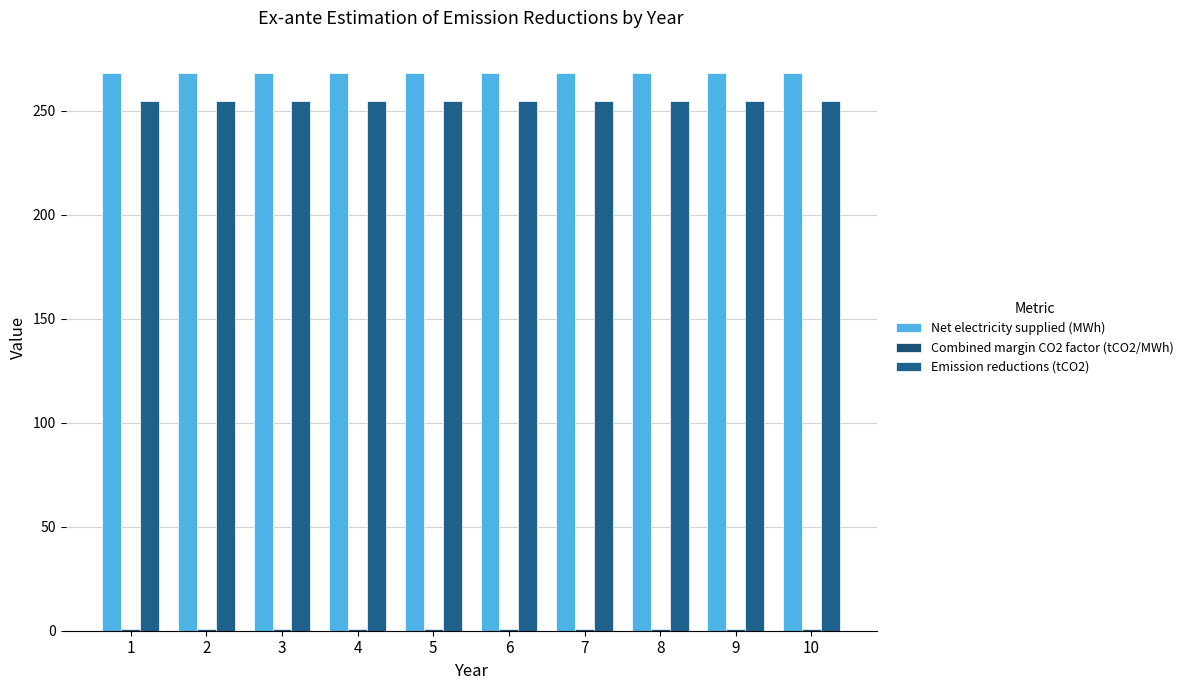

Are the bars horizontal?

No